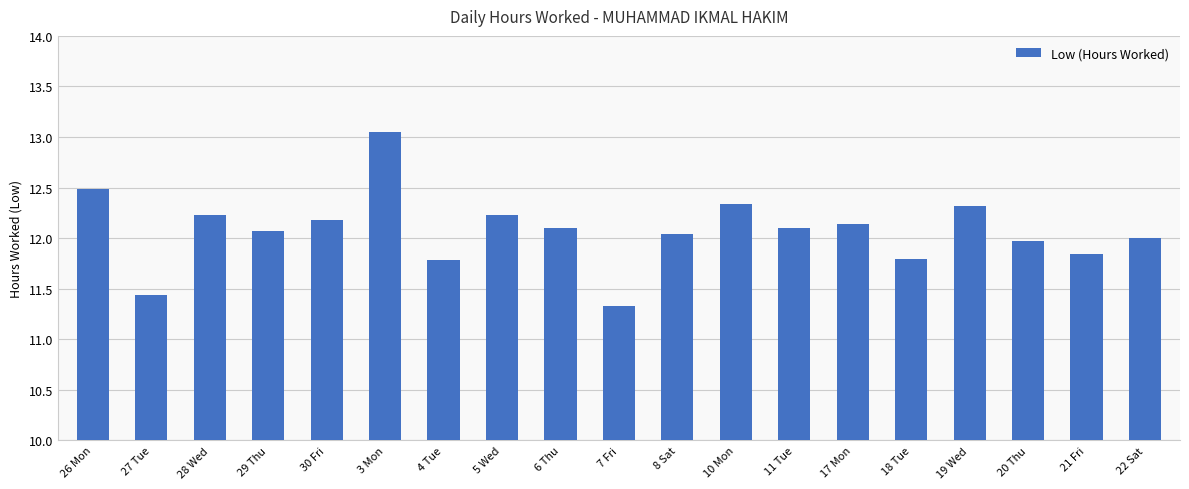

Between 6 Thu and 28 Wed, which is larger?

28 Wed